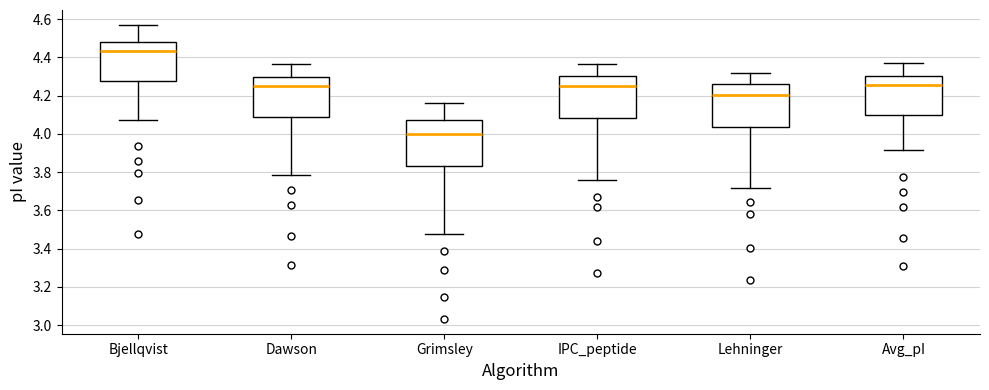

Reading left to right, read every box against the y-axis: the position of its median line, the range the box covers, and the ends of its whiskers. The values are not printed on the chart, so give them approximately, as read against the axis.

Bjellqvist: median 4.44, box 4.28 to 4.48, whiskers 4.08 to 4.58
Dawson: median 4.26, box 4.08 to 4.30, whiskers 3.78 to 4.36
Grimsley: median 4.00, box 3.84 to 4.08, whiskers 3.48 to 4.16
IPC_peptide: median 4.26, box 4.08 to 4.30, whiskers 3.76 to 4.36
Lehninger: median 4.20, box 4.04 to 4.26, whiskers 3.72 to 4.32
Avg_pI: median 4.26, box 4.10 to 4.30, whiskers 3.92 to 4.38